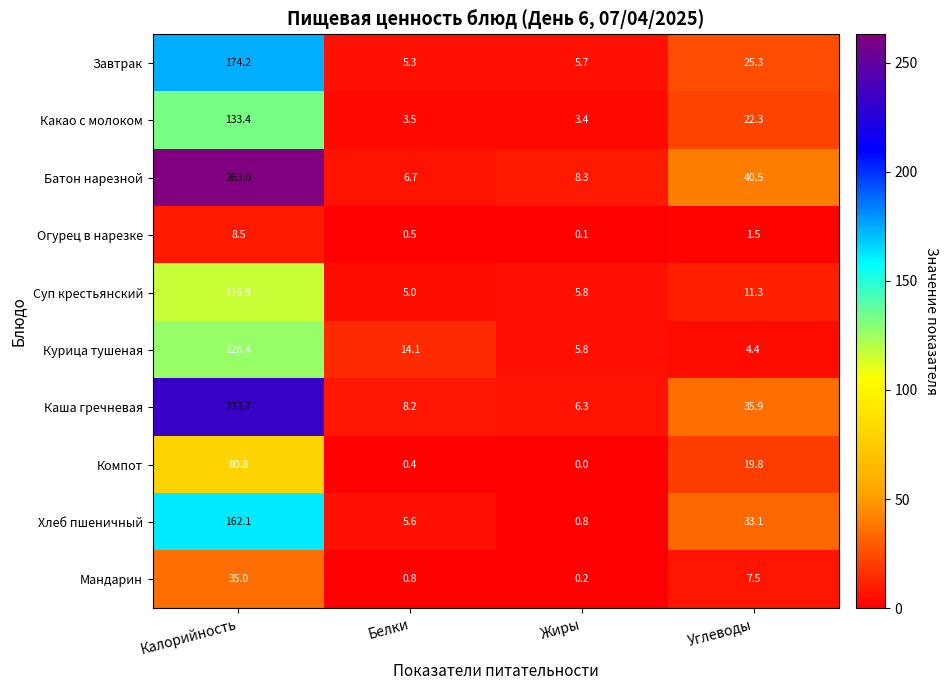

What is the sum of all Батон нарезной values?

318.5